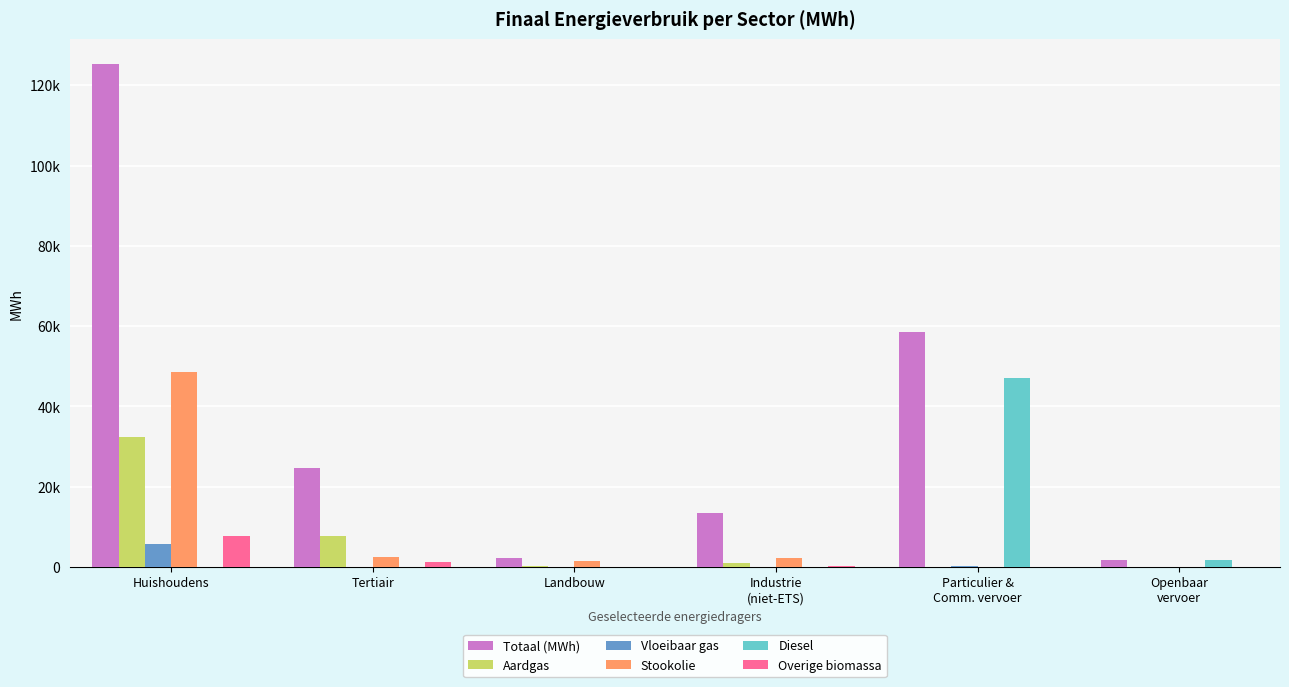

Which series has the widest spread of values?

Totaal (MWh)